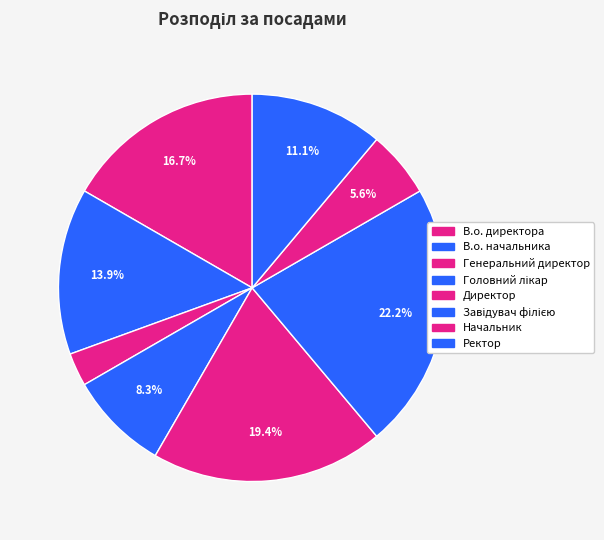

Does Ректор account for over 50% of the chart?

No